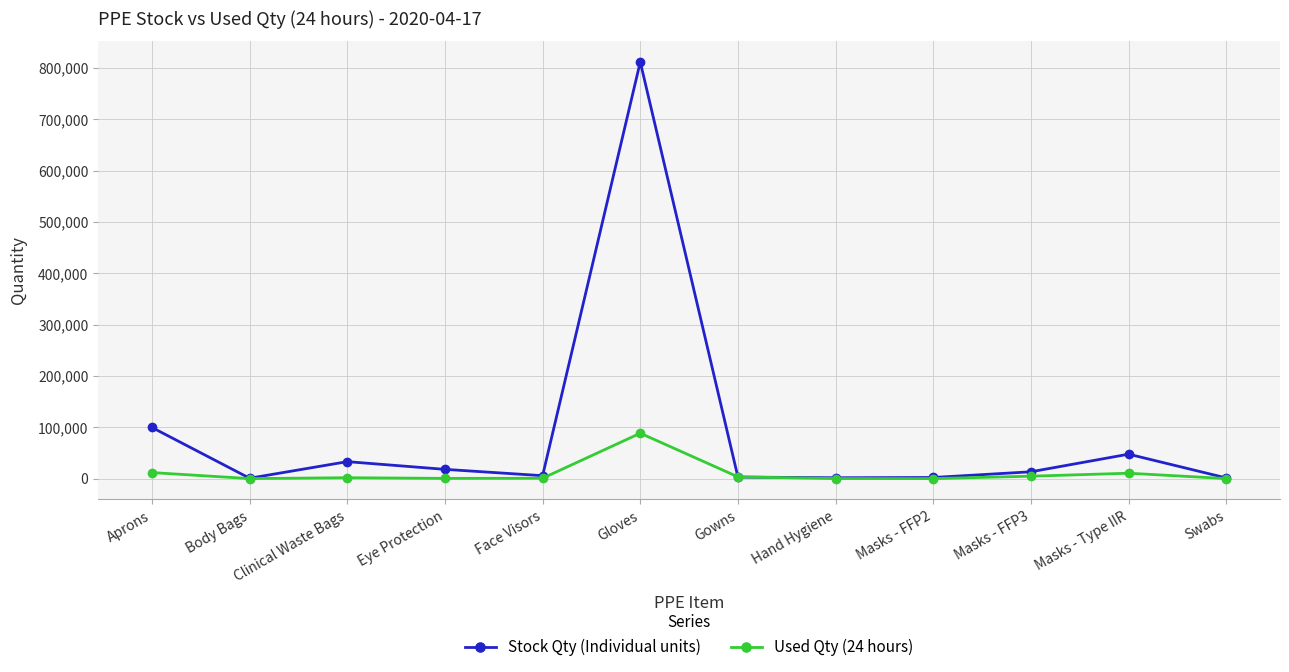

What position from the left is Masks - FFP2?

9